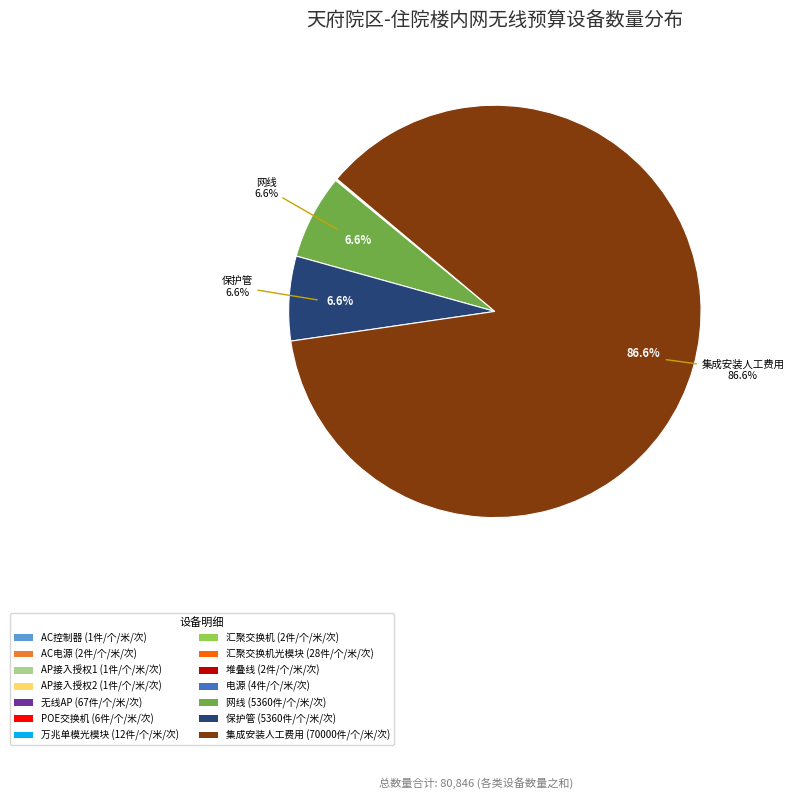

Is there any slice that represents more than half of the pie?

Yes